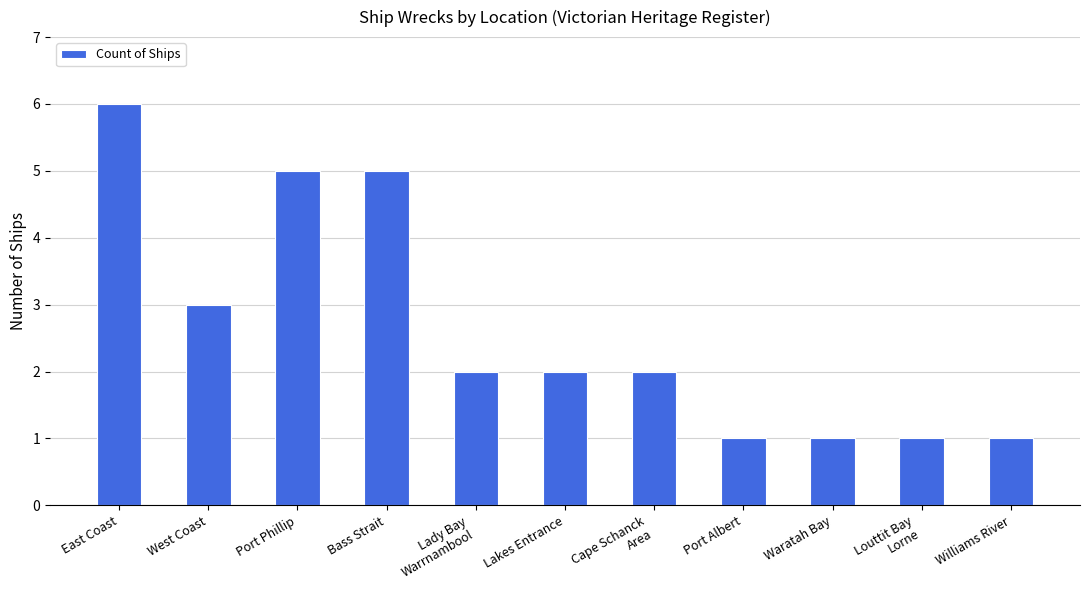

Count the number of categories in the chart.

11